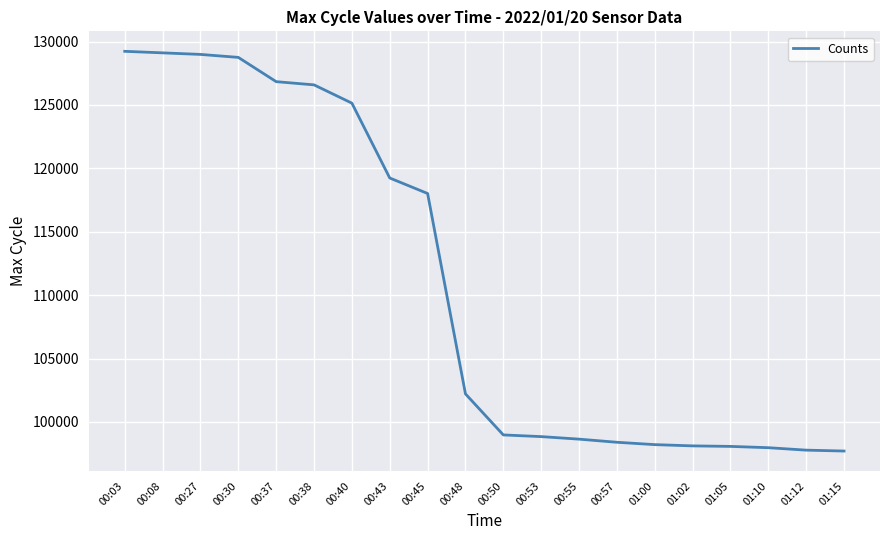

Which has a higher value, 00:40 or 01:02?

00:40